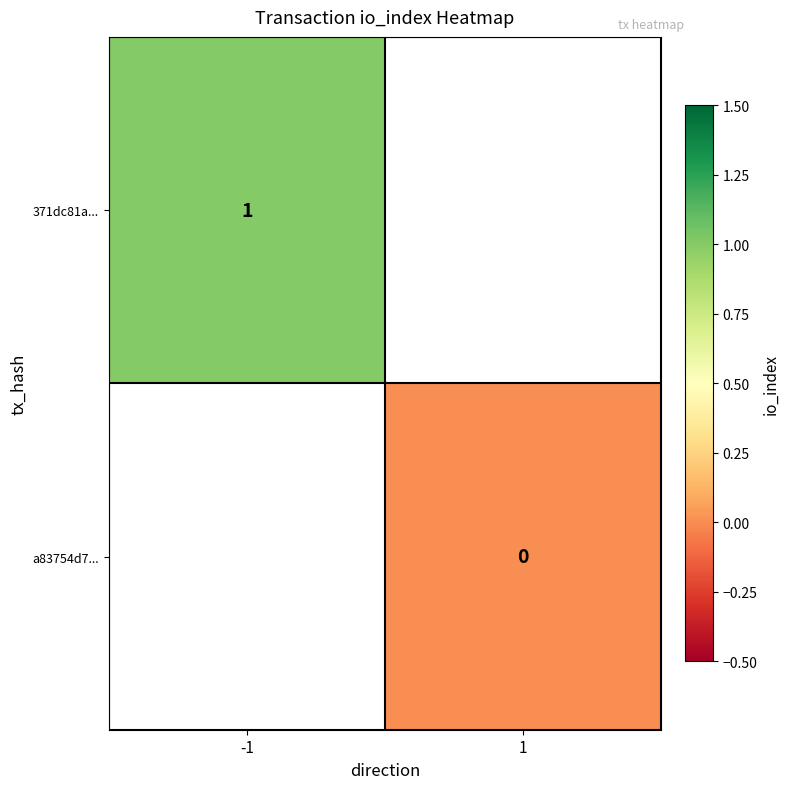

The 371dc81a... series shows 0 at -1. True or false?

False